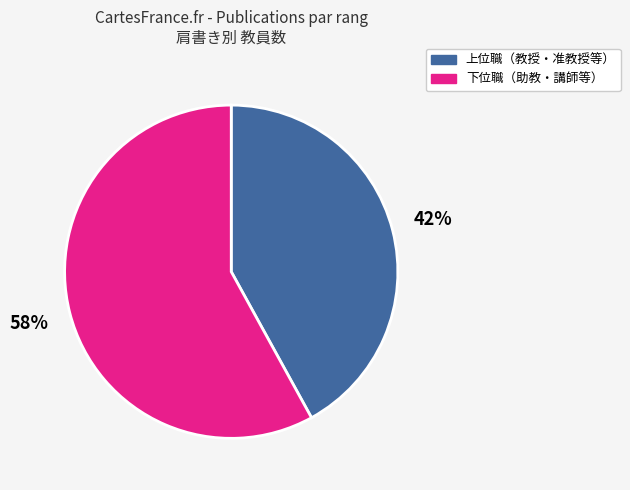

Is it true that 上位職（教授・准教授等） is 42% of the pie?

True